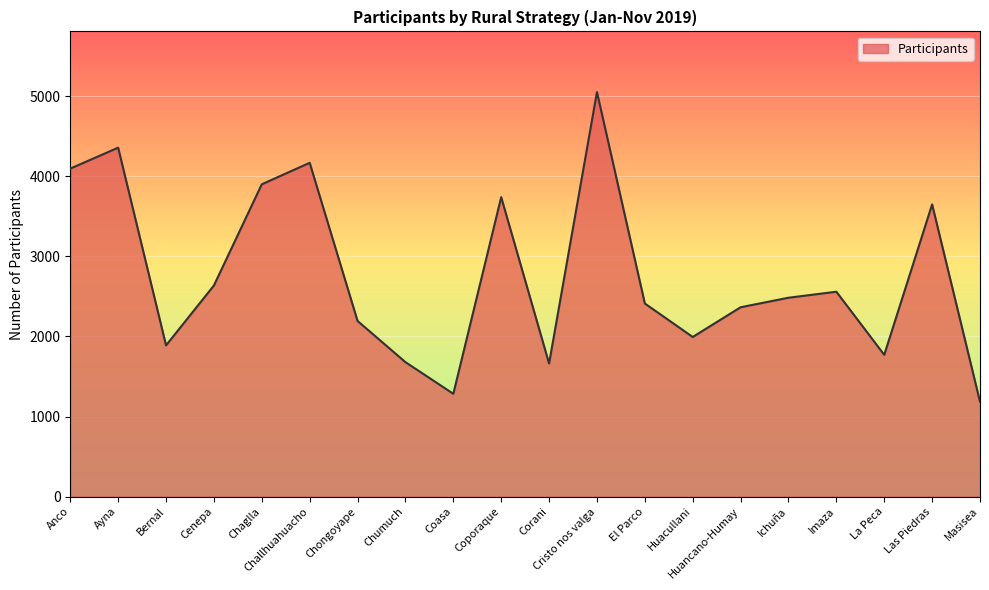

What is the maximum value shown in the chart?

5050